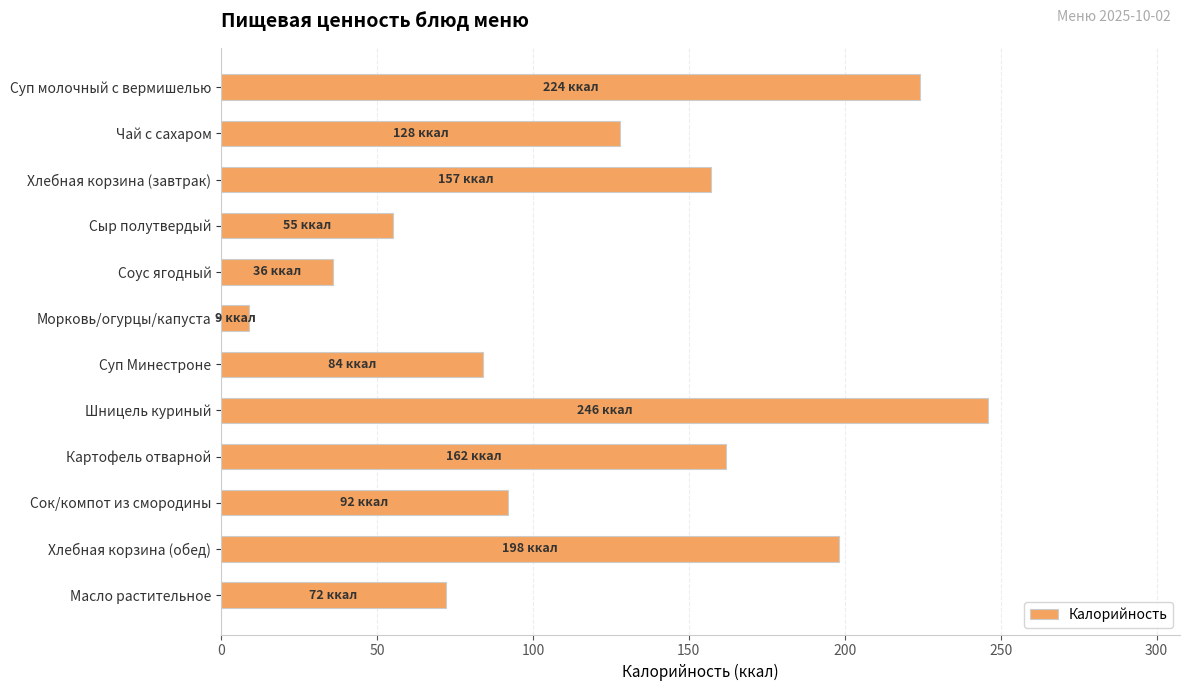

Reading top to bottom, transcribe all the data shown in this chart.

Суп молочный с вермишелью=224	Чай с сахаром=128	Хлебная корзина (завтрак)=157	Сыр полутвердый=55	Соус ягодный=36	Морковь/огурцы/капуста=9	Суп Минестроне=84	Шницель куриный=246	Картофель отварной=162	Сок/компот из смородины=92	Хлебная корзина (обед)=198	Масло растительное=72